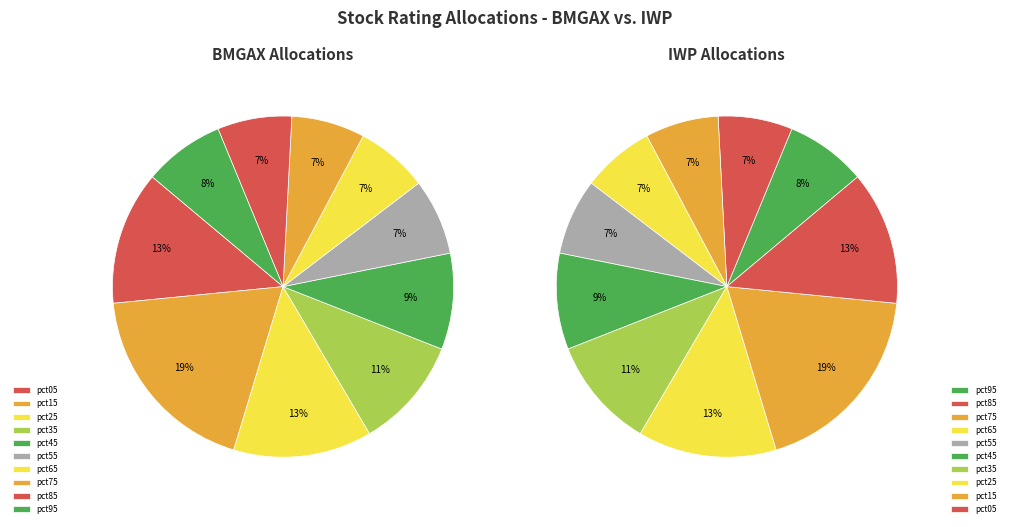

To the nearest percent, what is the difference between the largest and smallest slice percentages?

12%